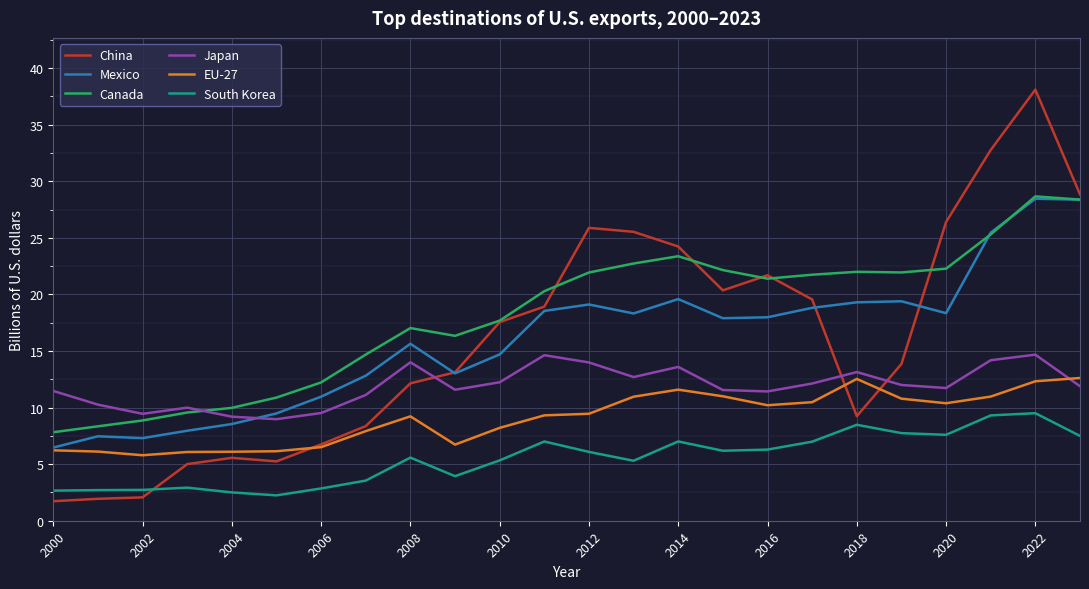

Which series has the widest spread of values?

China